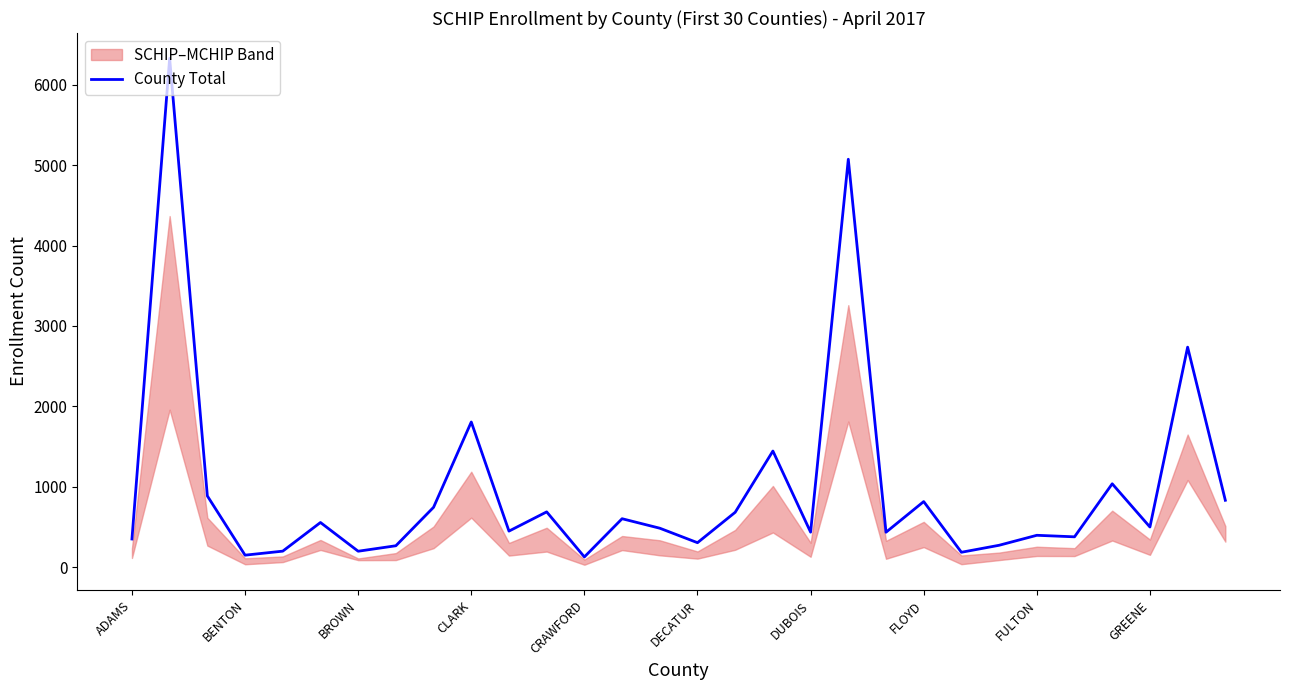

True or false: County Total has a value of 307 at DECATUR.

True